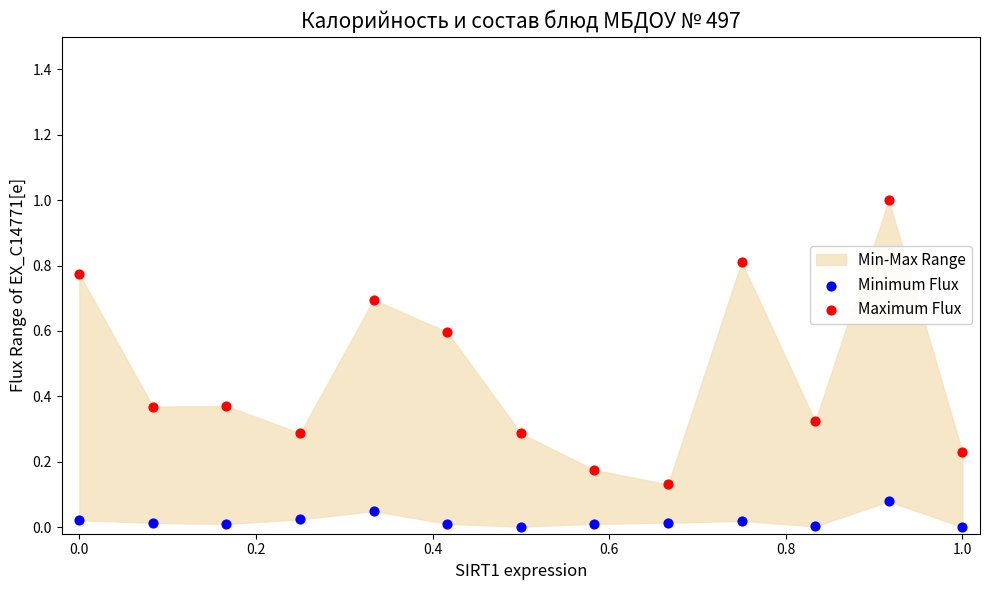

Across all data points, what is the range of X values (max minus min)?

1.0